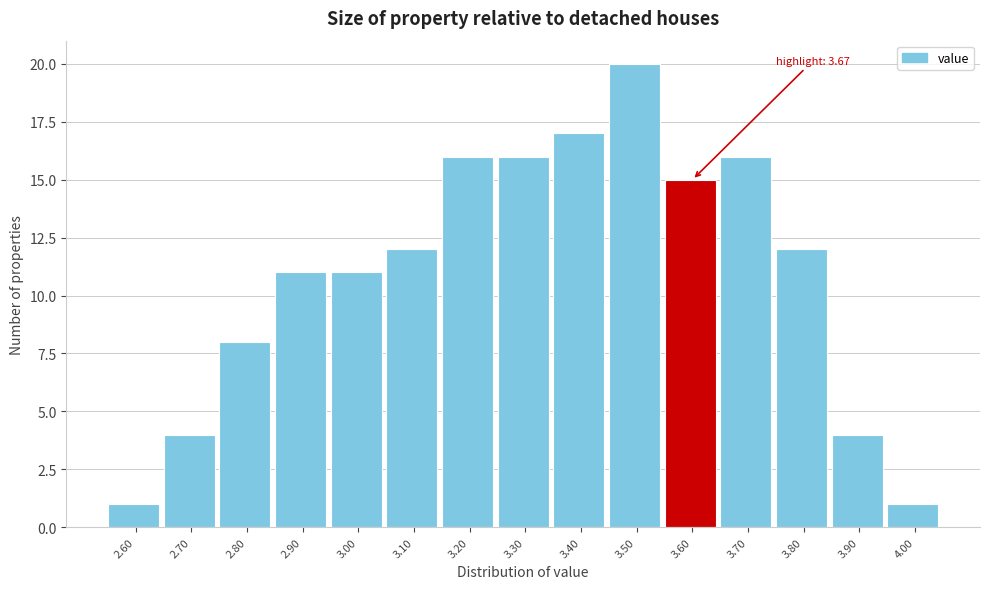

Reading left to right, what are all the values shown in this chart?

1	4	8	11	11	12	16	16	17	20	15	16	12	4	1